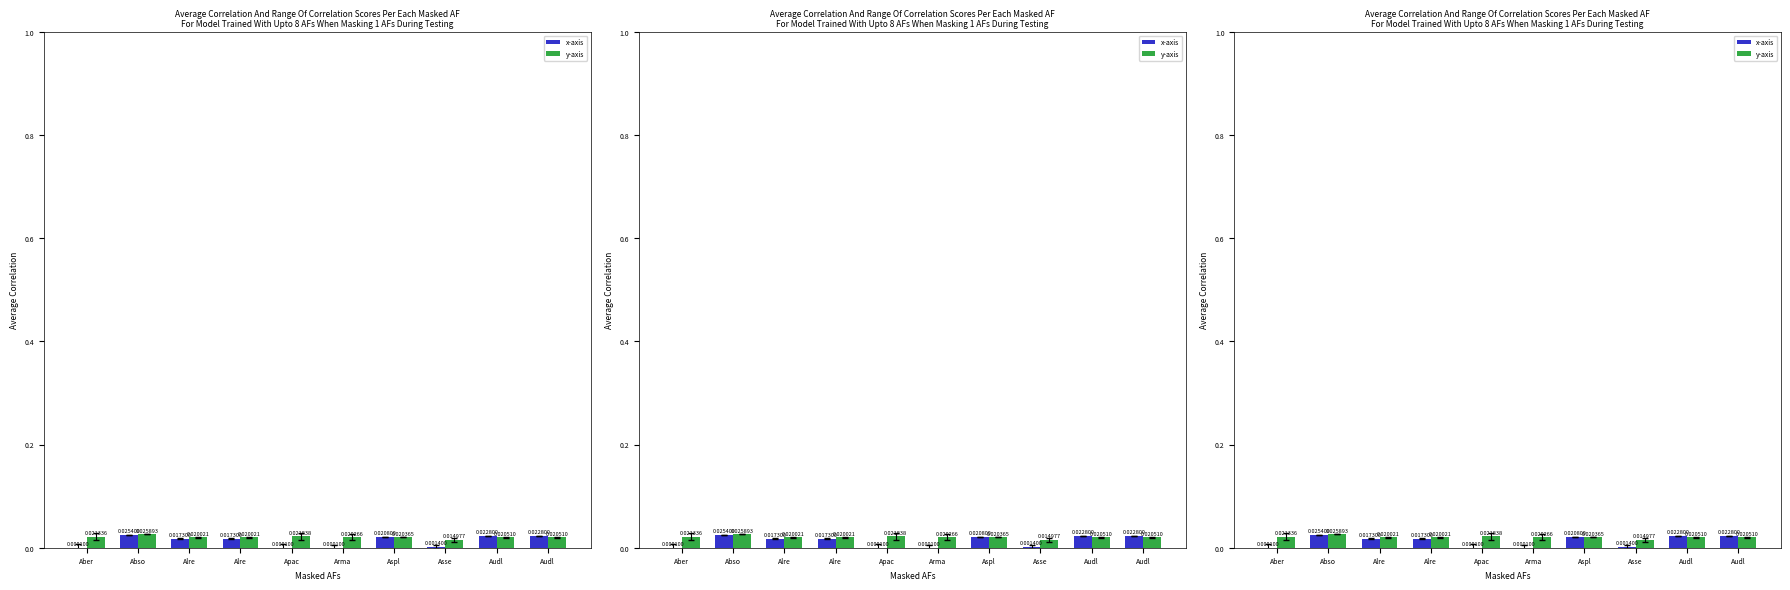

True or false: x-axis has a value of 0.0 at Arma.

True